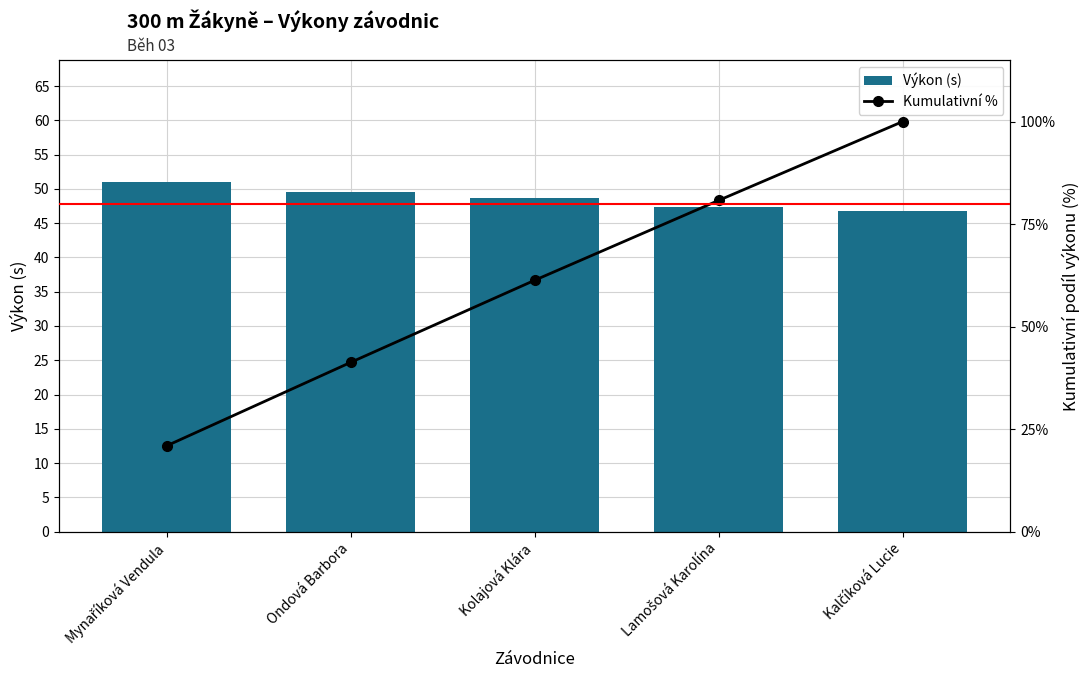

Reading left to right, transcribe all the data shown in this chart.

Výkon (s): 51.0	49.5	48.7	47.4	46.8
Kumulativní %: 20.9	41.3	61.3	80.8	100.0